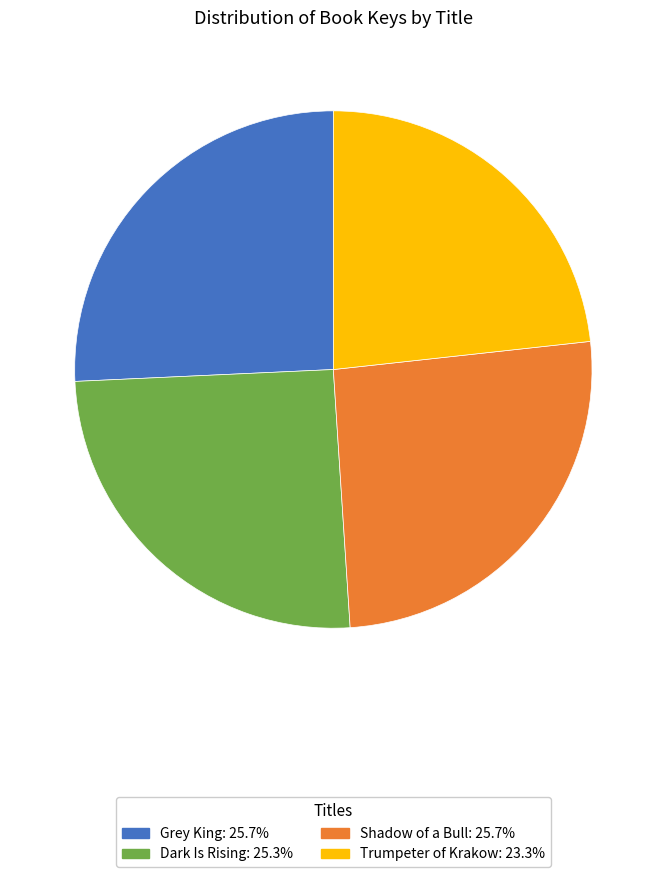

Approximately how many times larger is the value at Dark Is Rising compared to Shadow of a Bull?

1.0